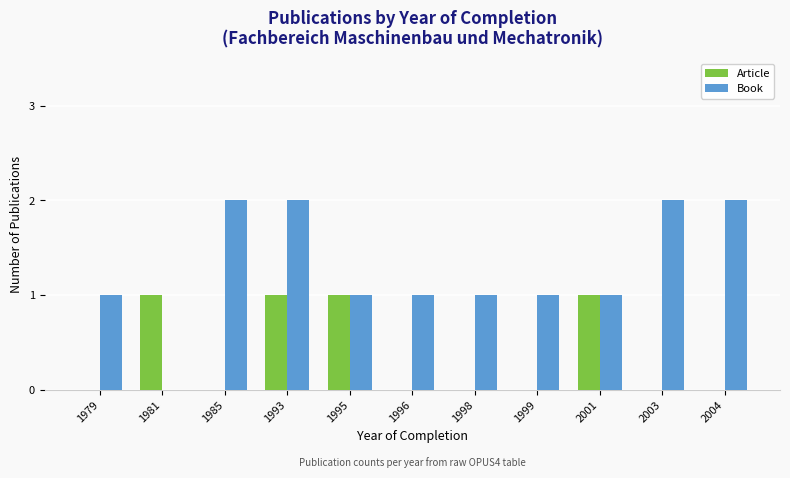

How many distinct data groups are displayed?

2